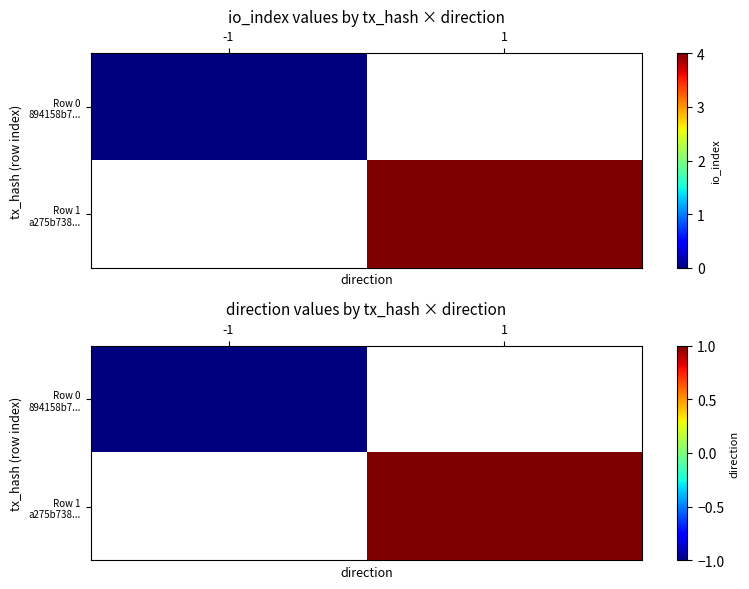

What is the minimum value for Row 0 894158b7...?

-1.0